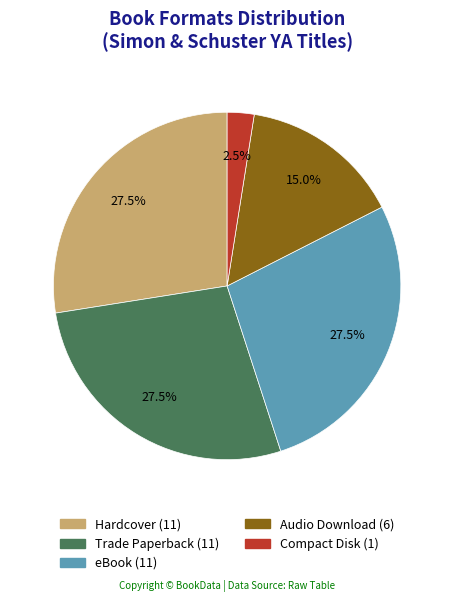

Is there a majority slice in this chart?

No